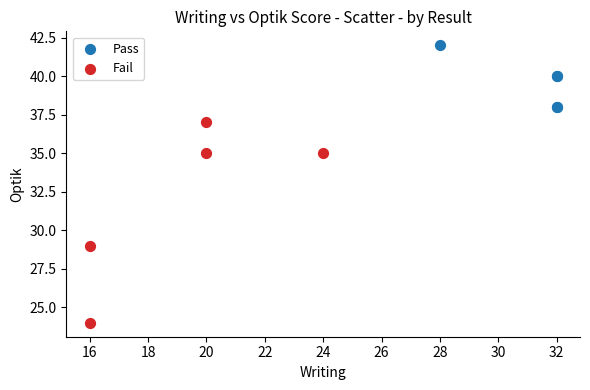

Which series reaches the minimum Y coordinate?

Fail